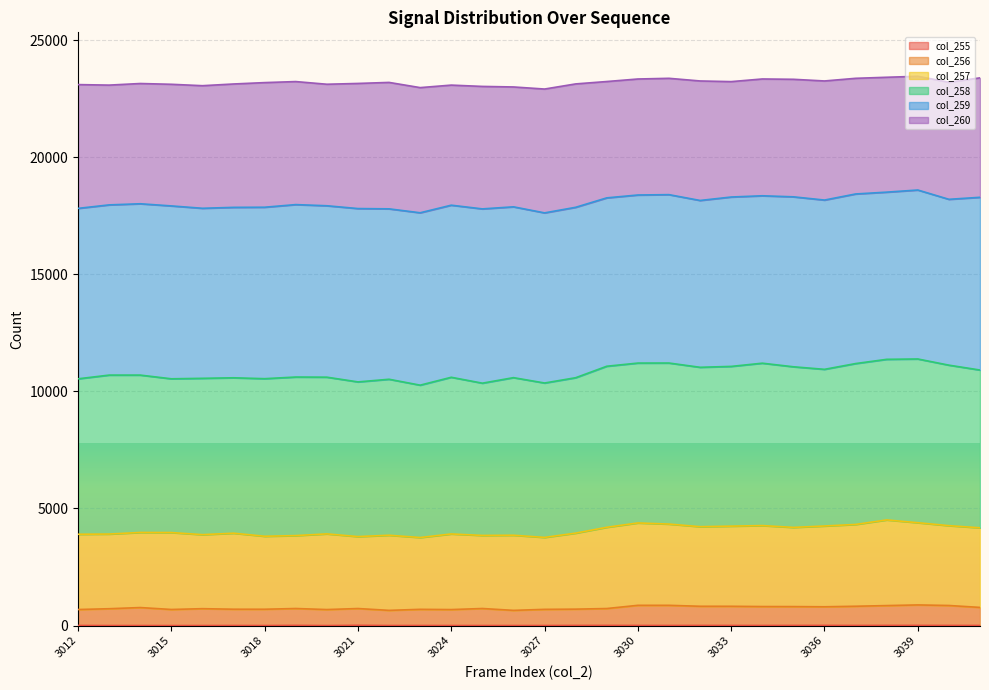

True or false: col_257 and col_255 intersect in this chart.

False